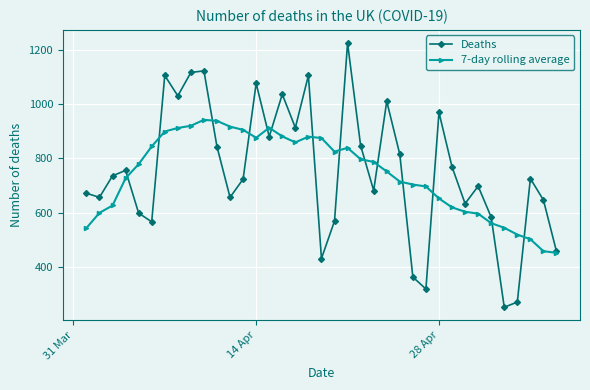

Does the chart have visible grid lines?

Yes